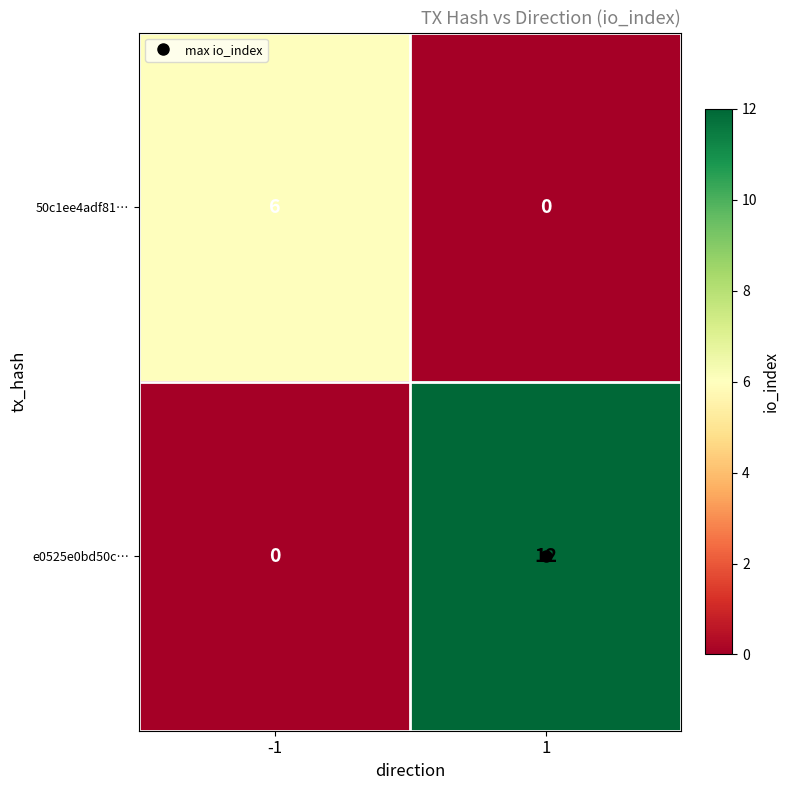

What is the sum of all 50c1ee4adf81… values?

6